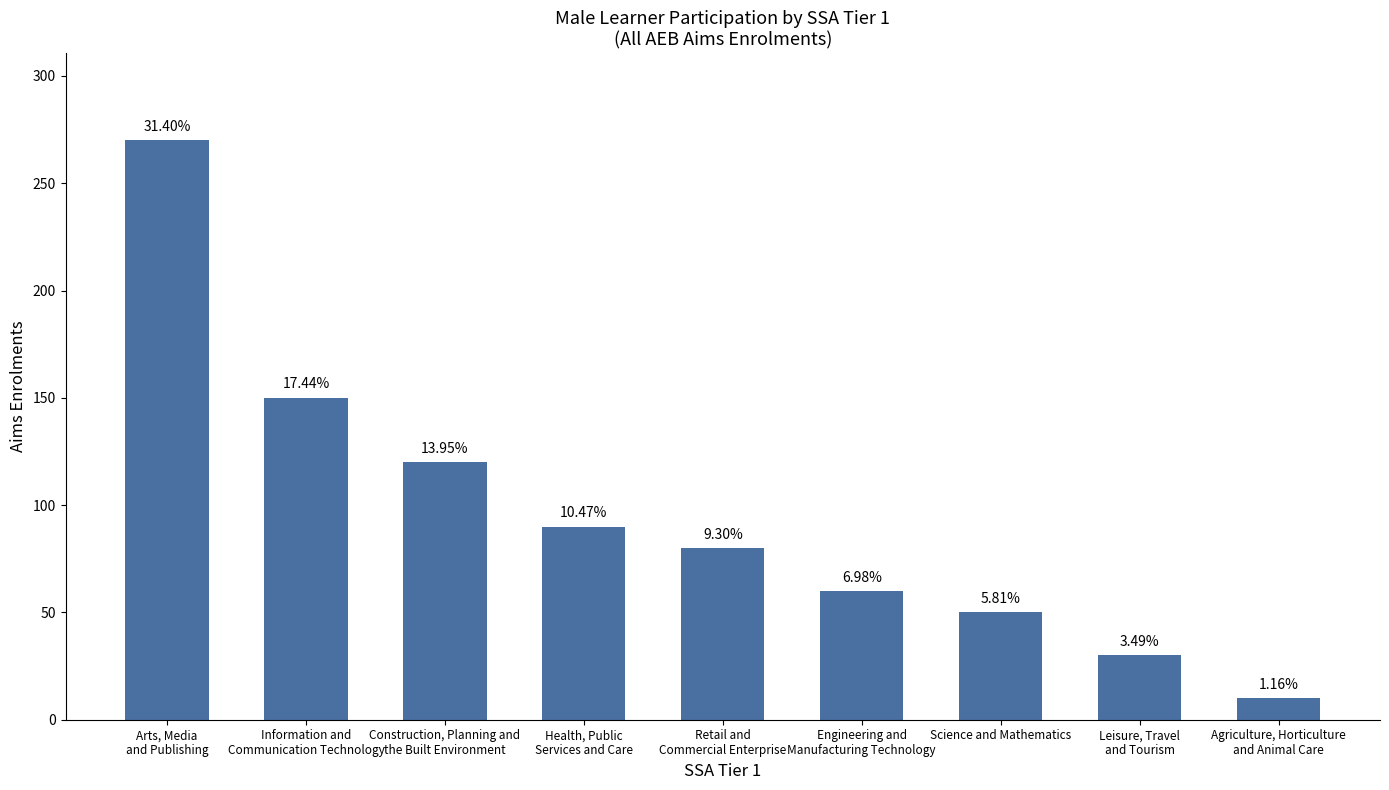

What position from the right is Agriculture, Horticulture
and Animal Care?

1